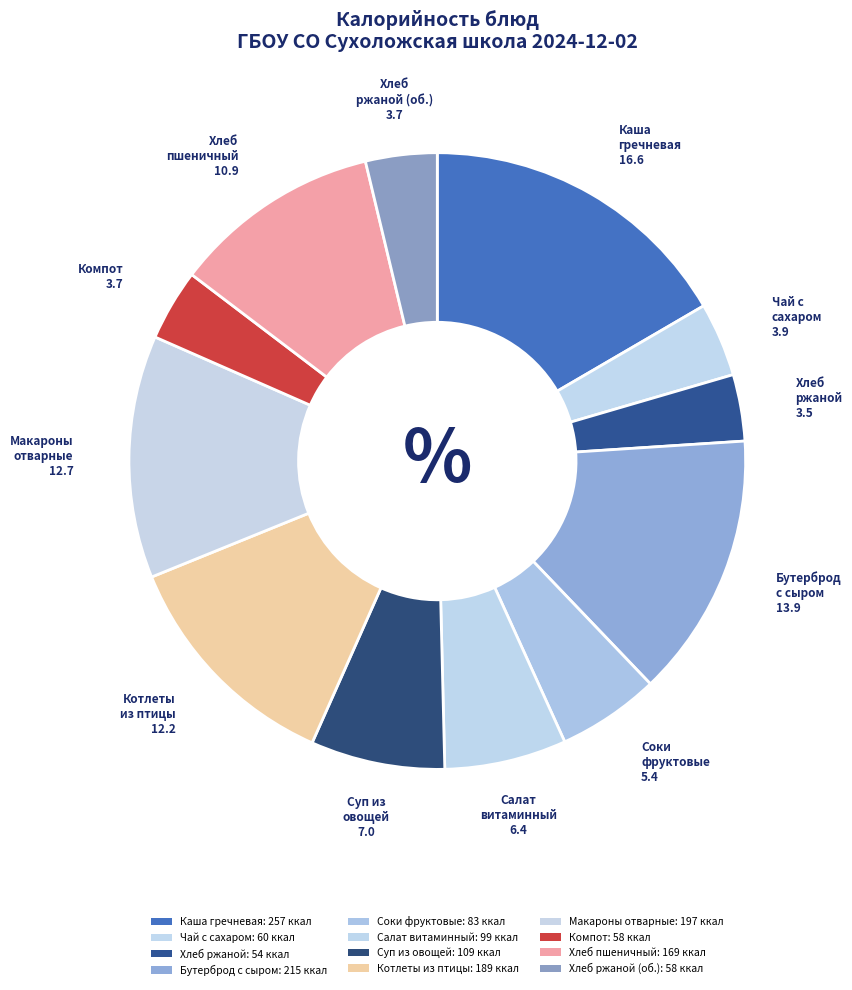

Rank the categories by value from highest to lowest.

Каша гречневая вязкая, Бутерброд с сыром, Макаронные изделия отварные, Котлеты рубленые из птицы, Хлеб пшеничный витаминный, Суп из овощей, Салат витаминный, Соки овощные, фруктовые и ягодные, Чай с сахаром, Компот из смеси сухофруктов, Хлеб ржаной (обед), Хлеб ржаной